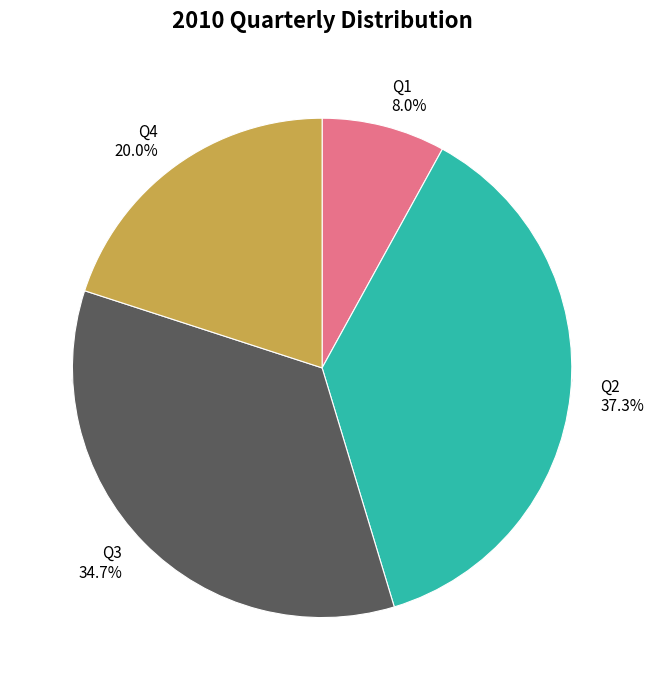

What is the change in value from Q1 to Q3?

+40